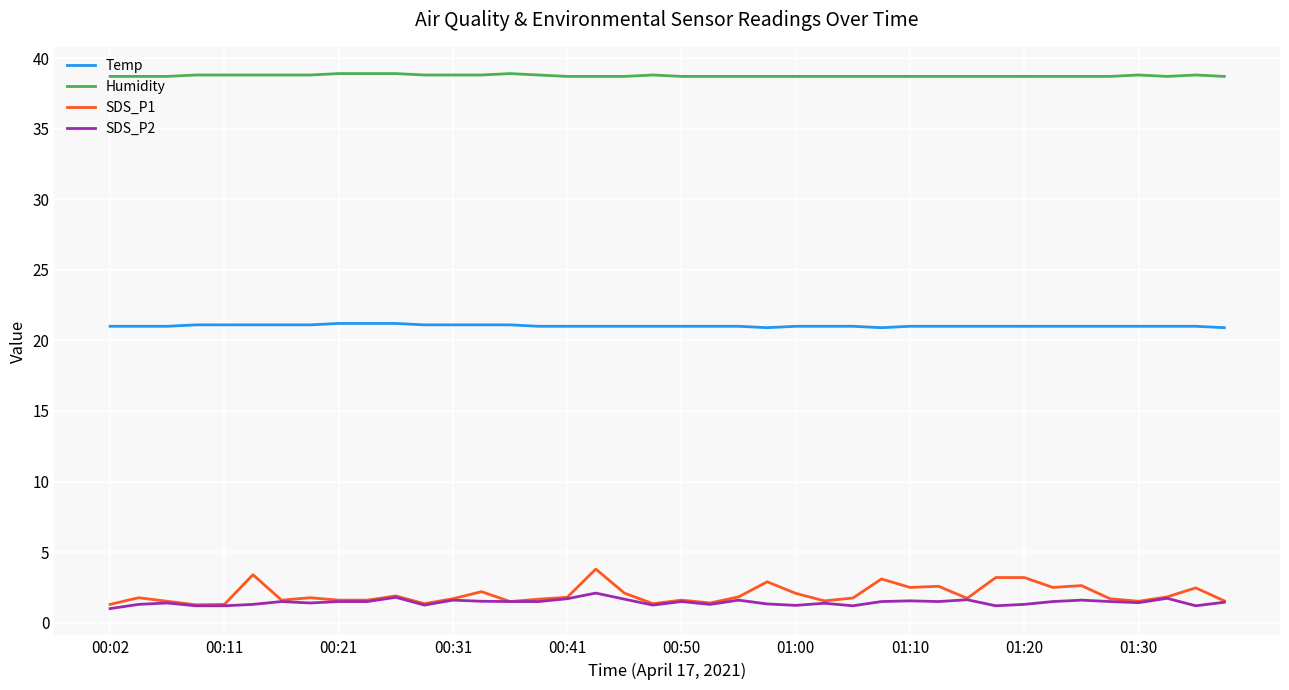

Which series has the widest spread of values?

SDS_P1